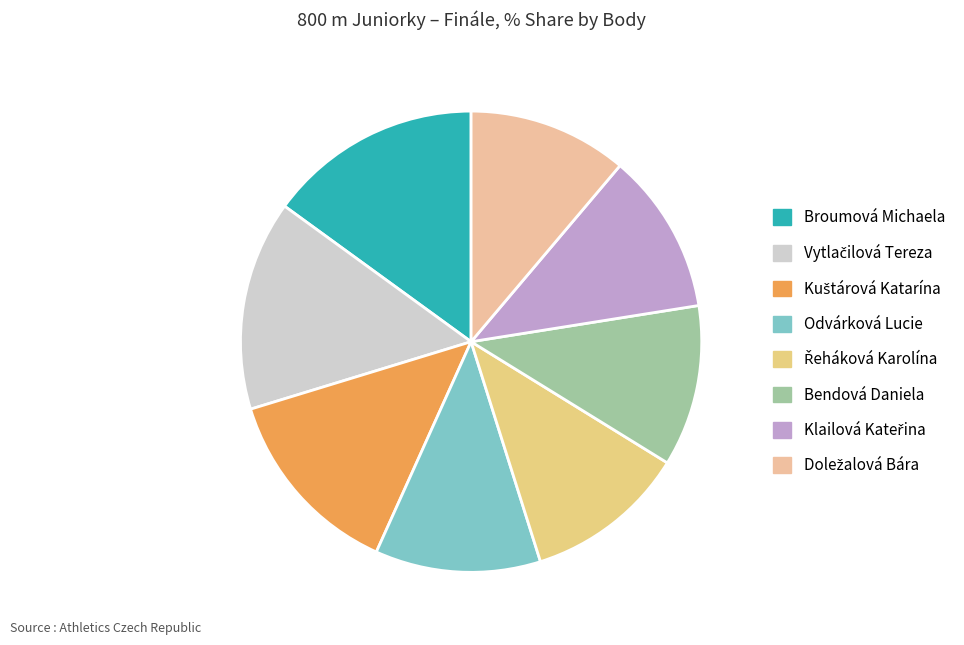

Which has a higher value, Broumová Michaela or Doležalová Bára?

Broumová Michaela